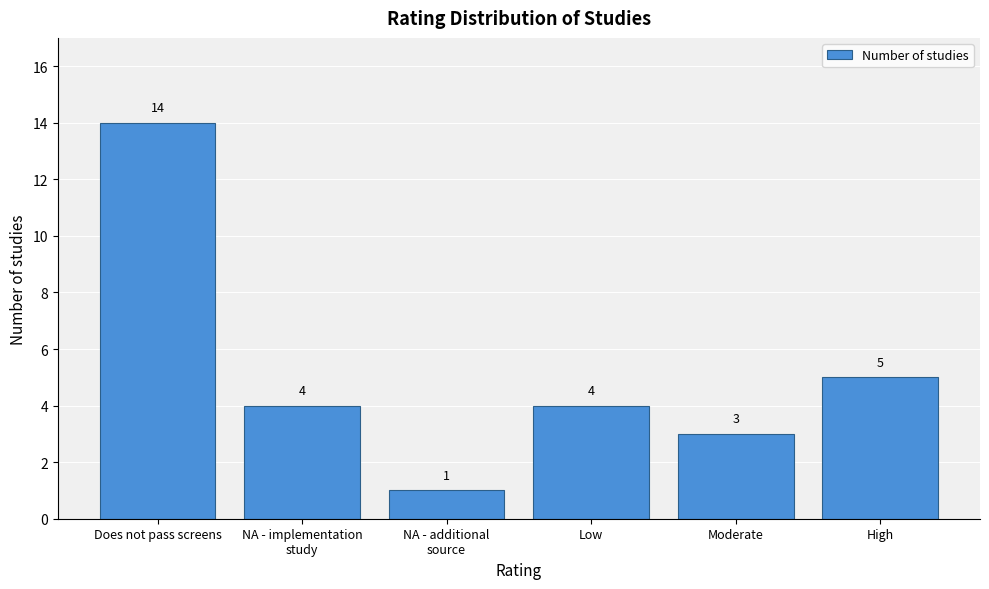

Reading right to left, extract all data points from this chart.

5	3	4	1	4	14